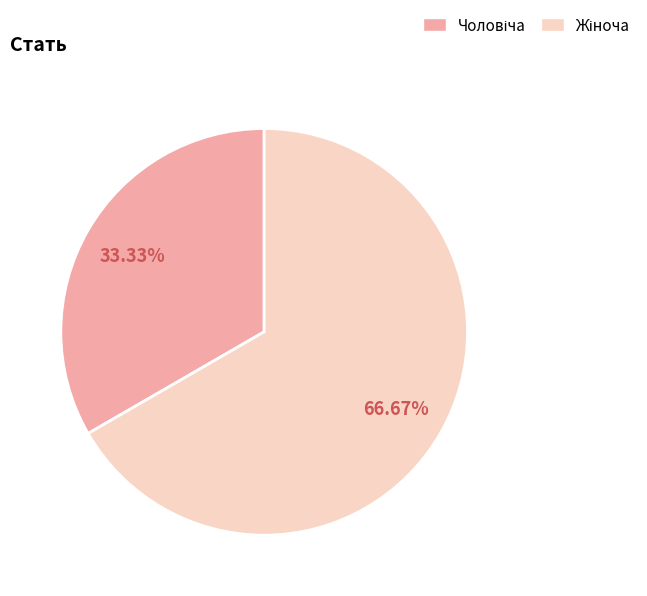

Is there any slice that represents more than half of the pie?

Yes